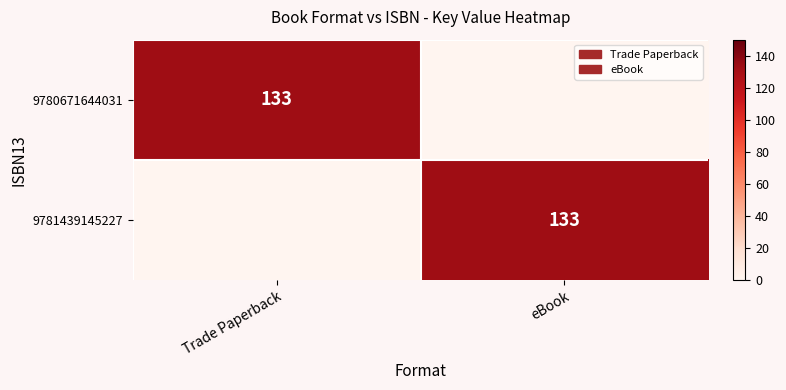

Rank the series by their maximum value, from highest to lowest.

9780671644031, 9781439145227